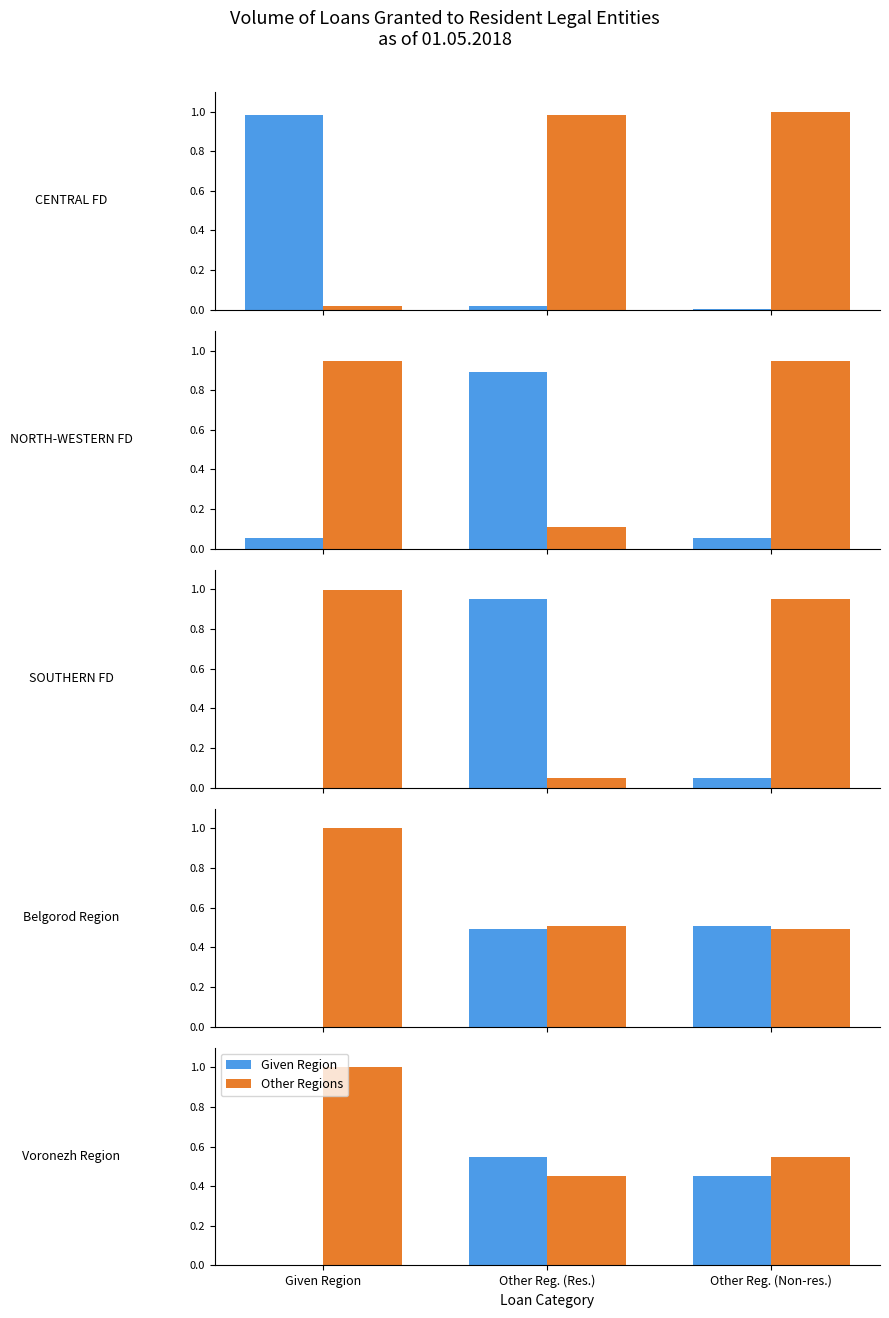

Which label corresponds to the largest value in the chart?

Given Region